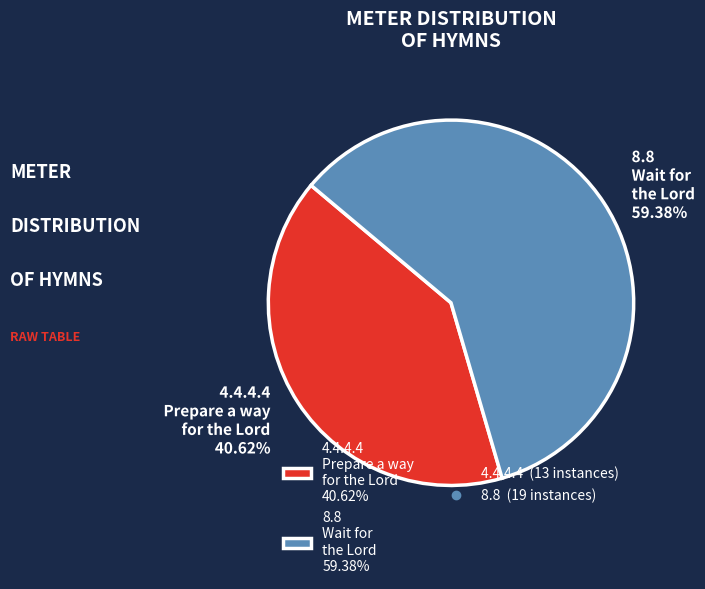

How many segments does this pie chart have?

2